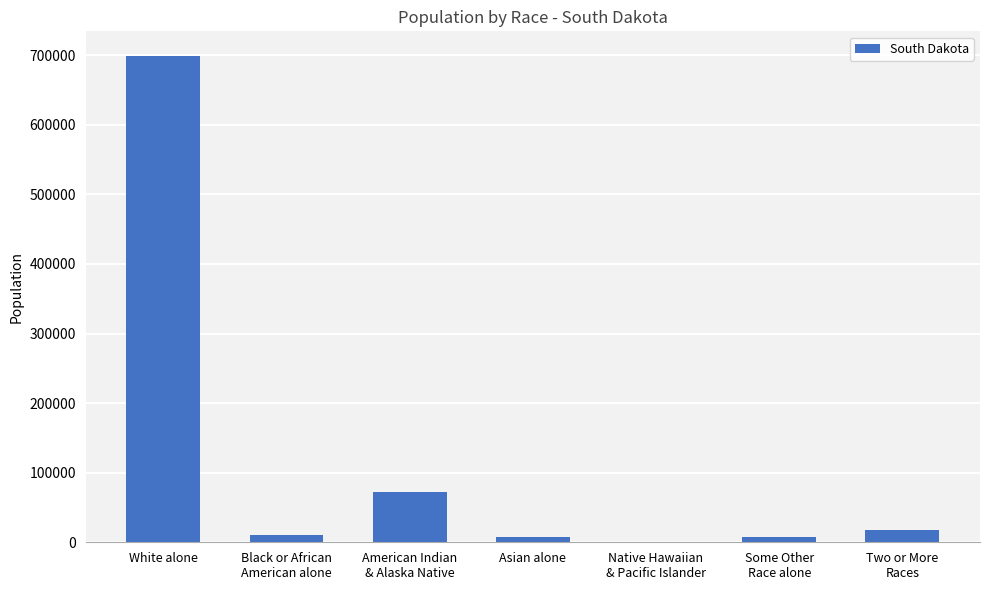

What is the greatest value displayed?

699392